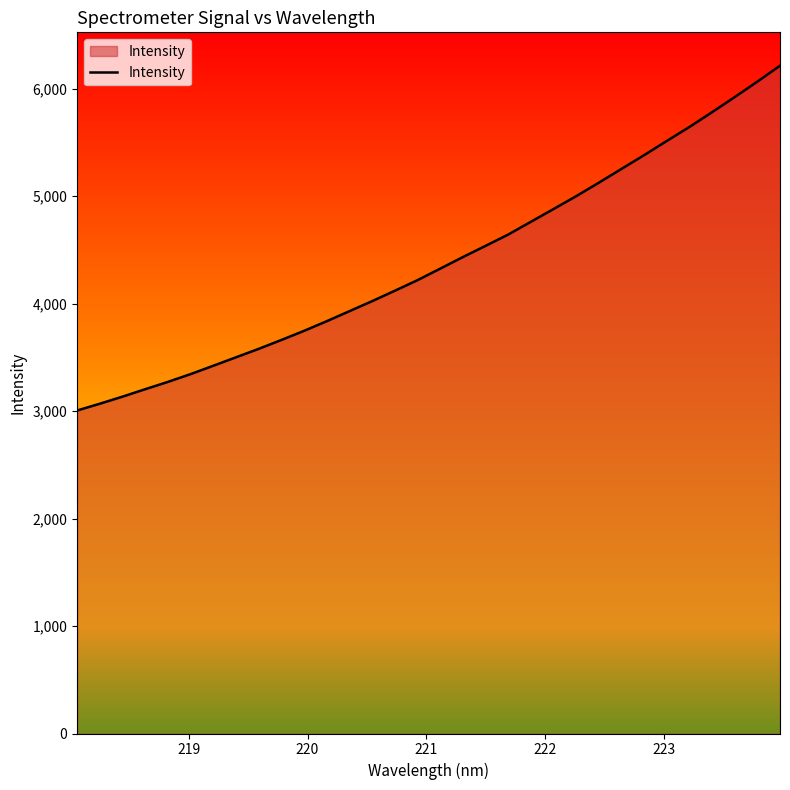

What is the highest value of the Intensity series?

6213.5